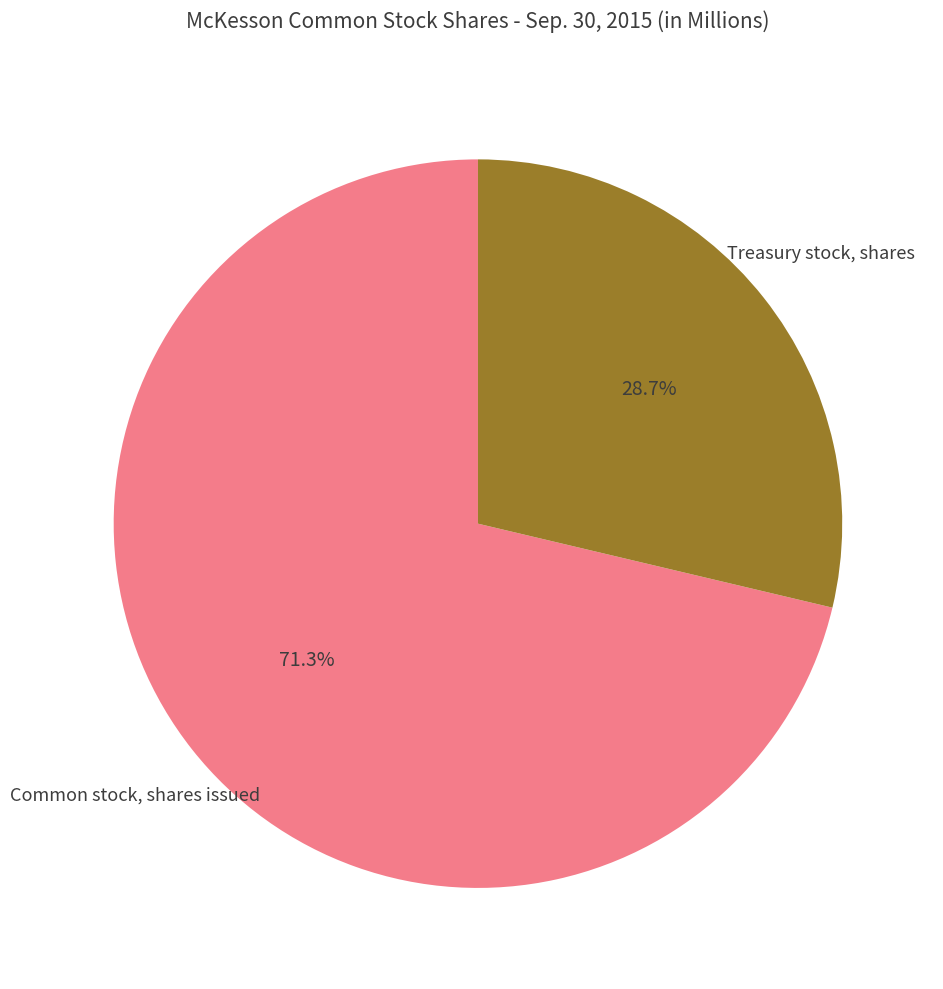

To the nearest percent, what is the difference between the largest and smallest slice percentages?

43%